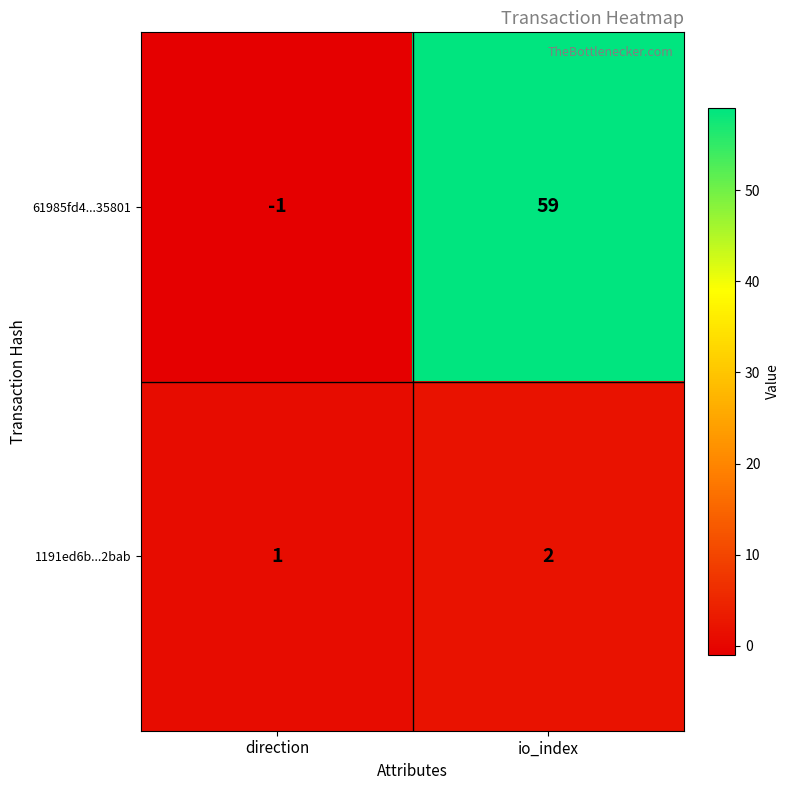

Rank the series by their average value, from highest to lowest.

61985fd4...35801, 1191ed6b...2bab